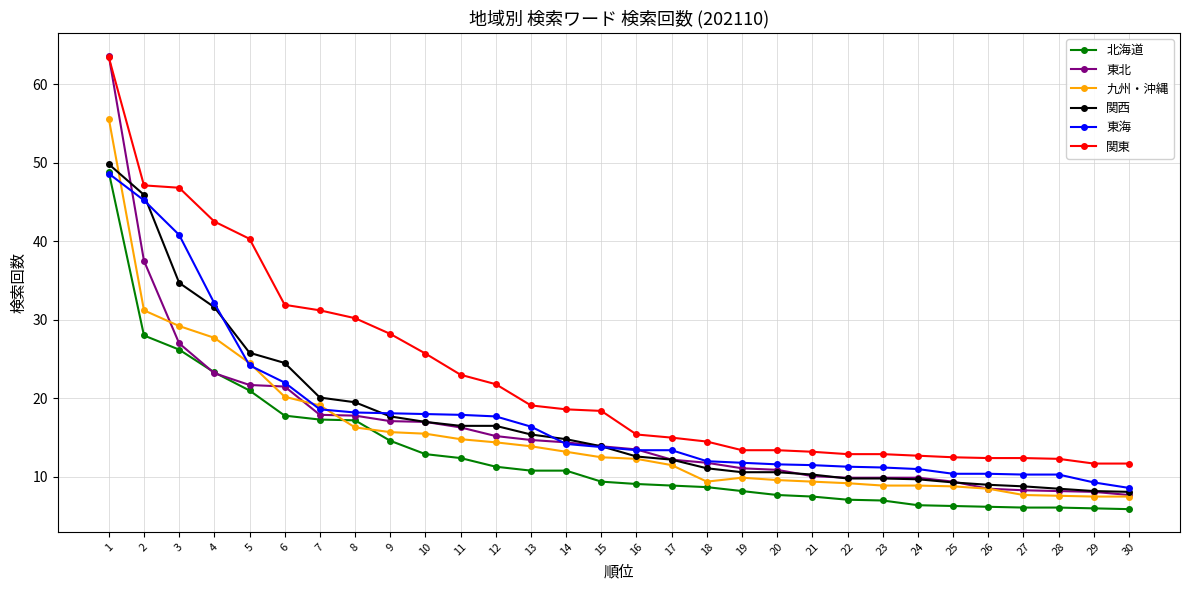

What value does the 九州・沖縄 series have at 18?

9.4